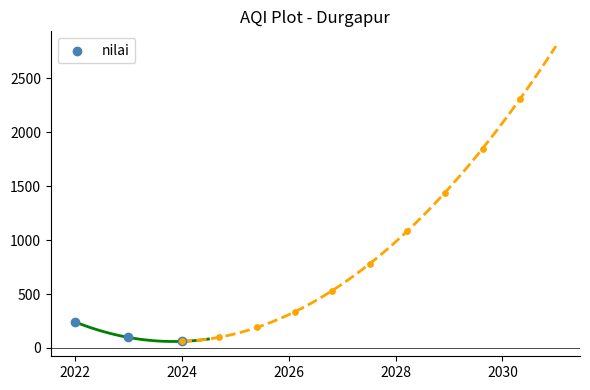

Approximately how many times larger is the value at 2024 compared to 2022?

0.3